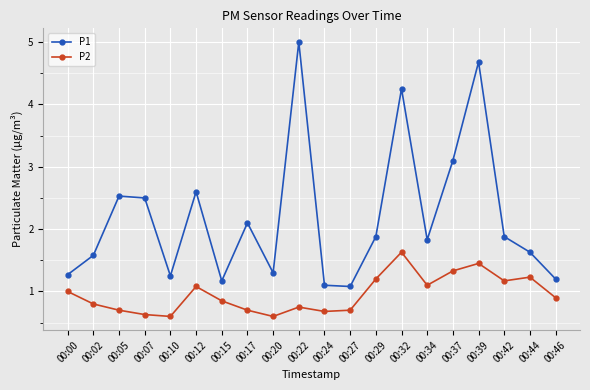

What are all the series names shown in the legend?

P1, P2